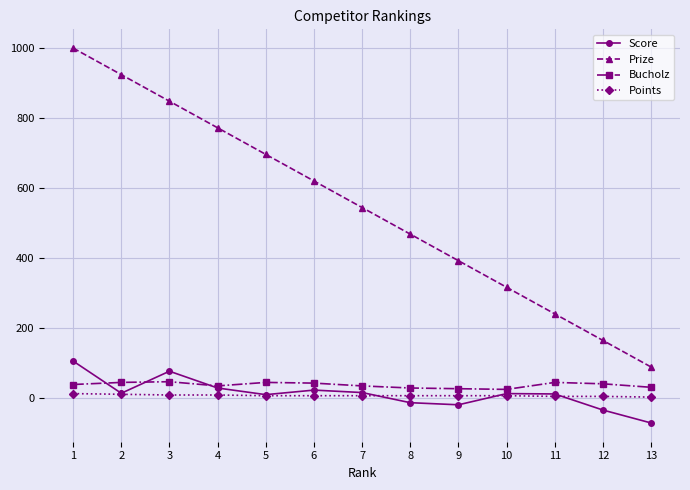

What is the highest value of the Score series?

105